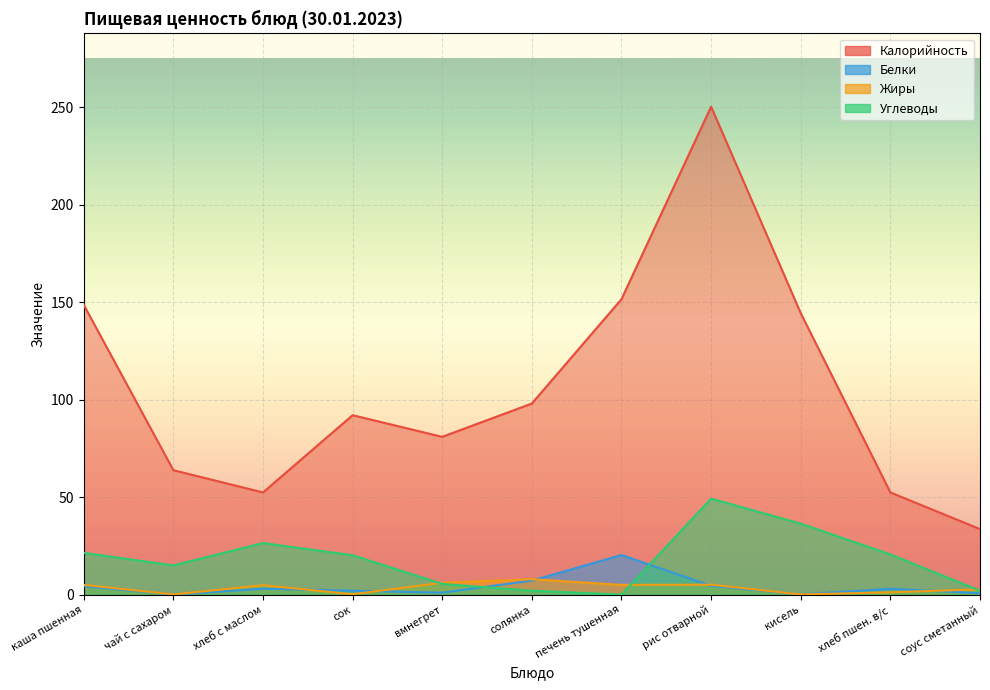

Reading right to left, list all the values displayed in this chart.

Калорийность: соус сметанный=33.6	хлеб пшен. в/с=52.4	кисель=144.3	рис отварной=250.2	печень тушенная=151.5	солянка=98.0	вмнегрет=80.9	сок=92.0	хлеб с маслом=52.4	чай с сахаром=63.8	каша пшенная=148.6
Белки: соус сметанный=0.7	хлеб пшен. в/с=3.0	кисель=0.1	рис отварной=4.5	печень тушенная=20.3	солянка=7.2	вмнегрет=1.0	сок=2.0	хлеб с маслом=3.0	чай с сахаром=0.0	каша пшенная=4.3
Жиры: соус сметанный=2.7	хлеб пшен. в/с=1.2	кисель=0.1	рис отварной=5.1	печень тушенная=5.0	солянка=7.9	вмнегрет=6.1	сок=0.2	хлеб с маслом=4.8	чай с сахаром=0.1	каша пшенная=5.0
Углеводы: соус сметанный=2.0	хлеб пшен. в/с=20.6	кисель=36.4	рис отварной=49.2	печень тушенная=0.0	солянка=2.0	вмнегрет=5.5	сок=20.2	хлеб с маслом=26.4	чай с сахаром=15.0	каша пшенная=21.4